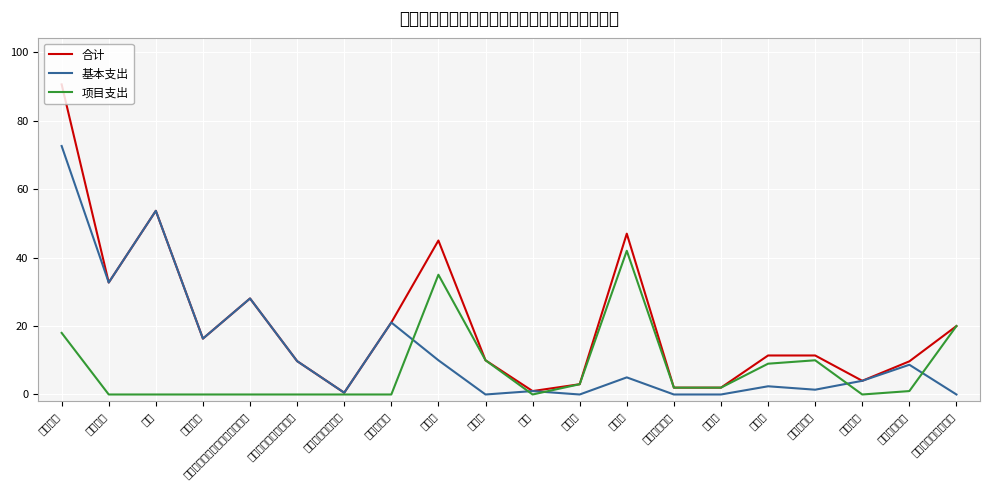

Where is the first local minimum for 基本支出?

津贴补贴